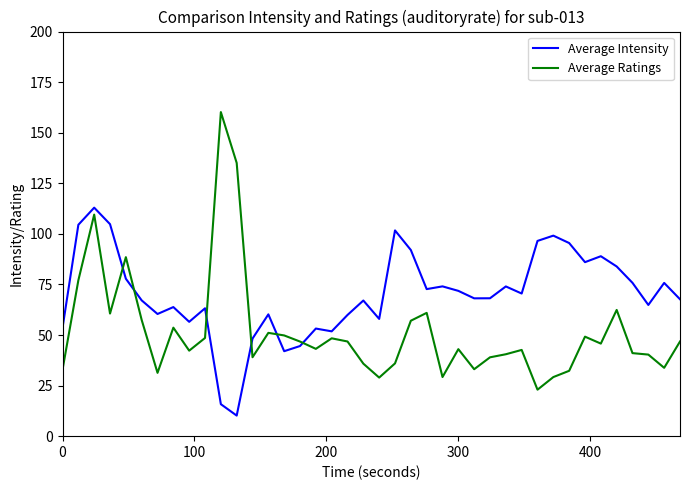

How many lines are shown in the chart?

2